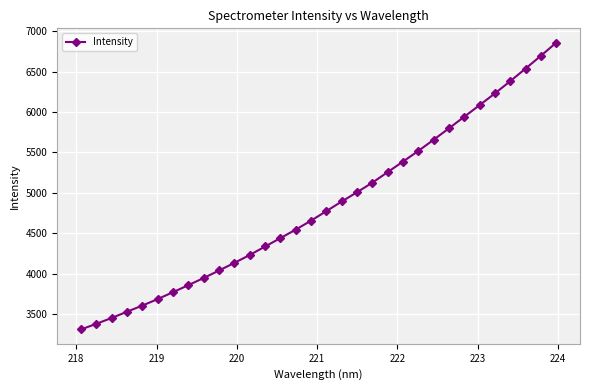

Does the chart display data point markers on the line(s)?

Yes